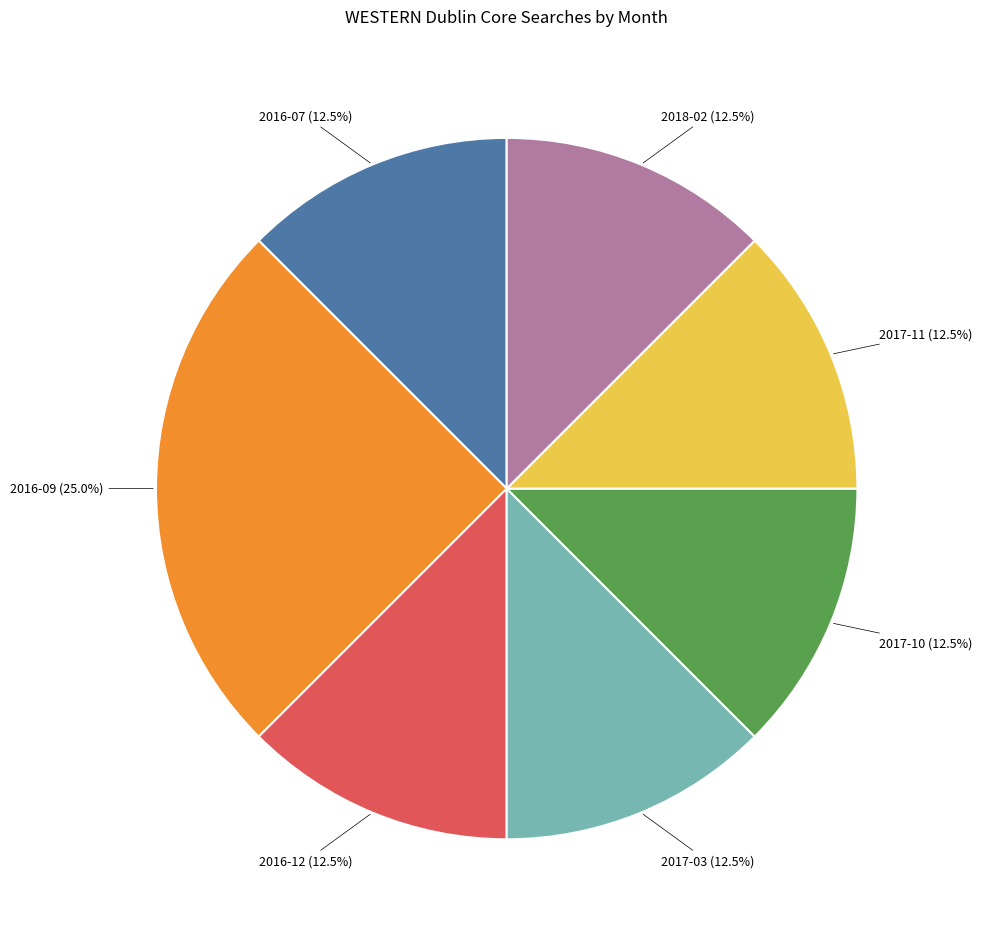

How many segments does this pie chart have?

7